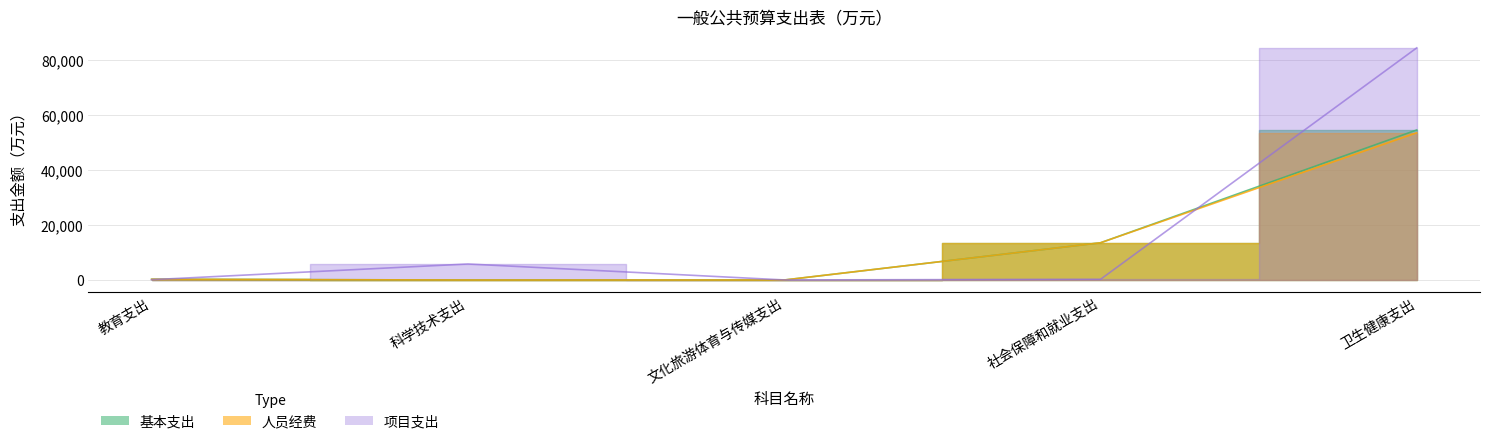

What is the label of the 1st point from the left?

教育支出